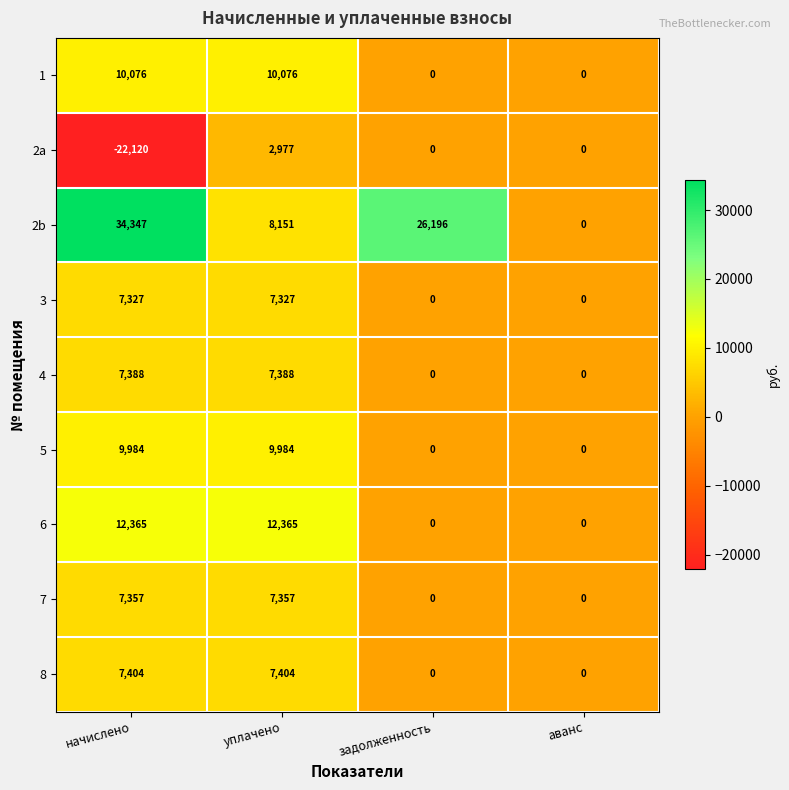

Which series has the largest total across all categories?

2b